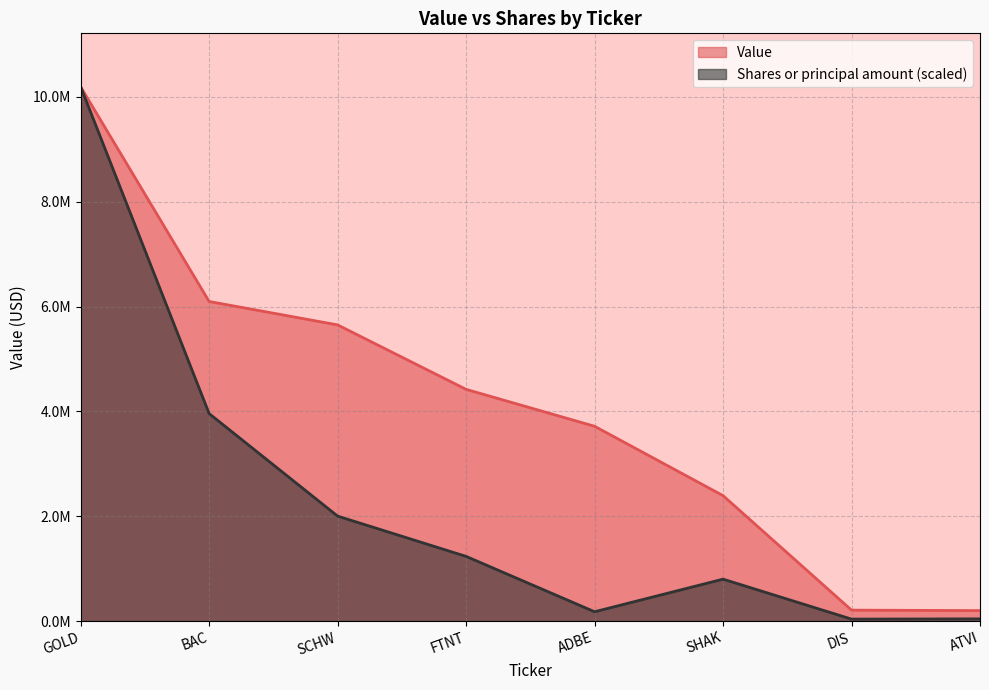

True or false: Shares or principal amount and Value intersect in this chart.

False